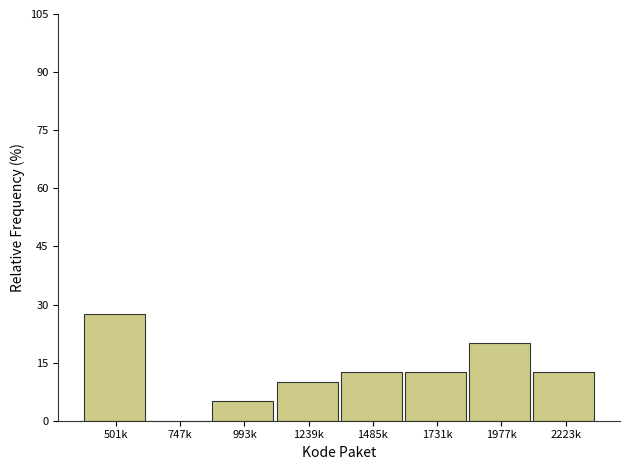

Reading left to right, extract all data points from this chart.

501k=27.5	747k=0.0	993k=5.0	1239k=10.0	1485k=12.5	1731k=12.5	1977k=20.0	2223k=12.5